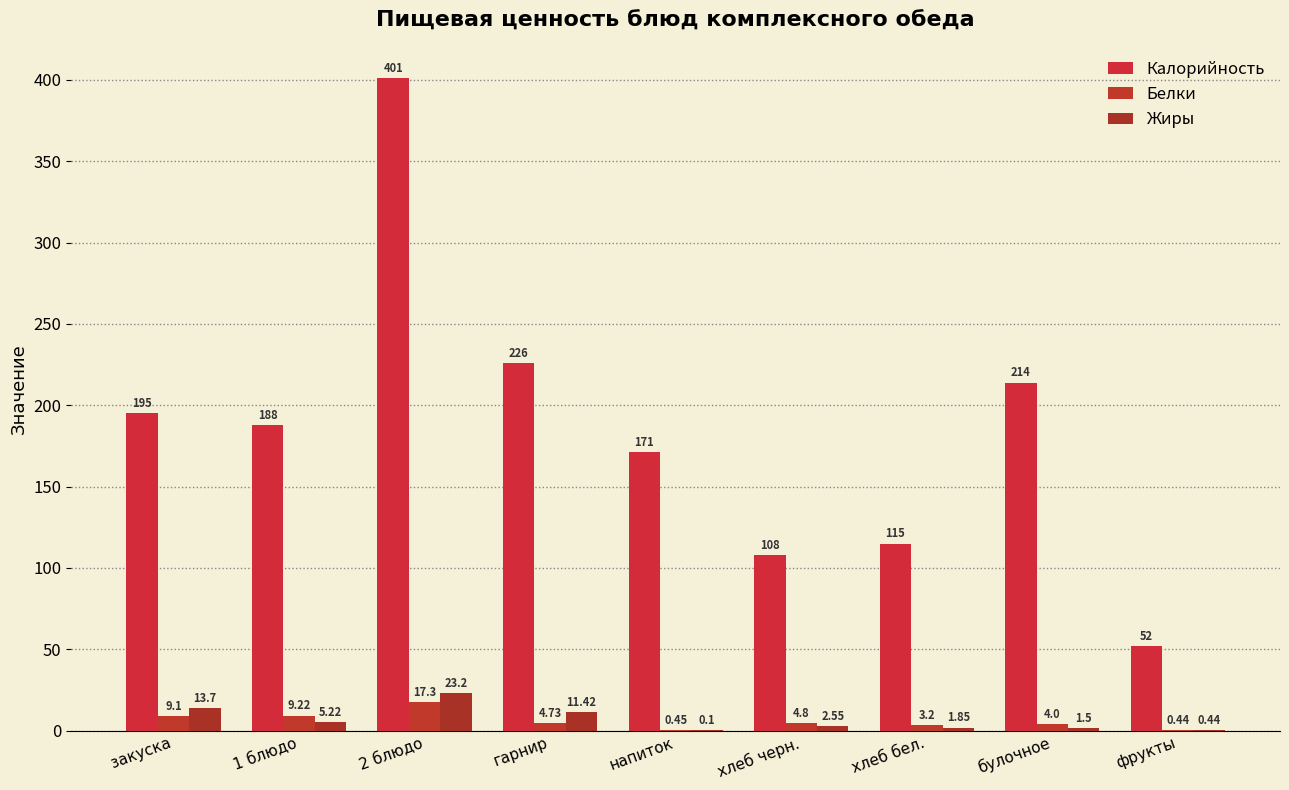

At which label is Калорийность closest to 226?

гарнир